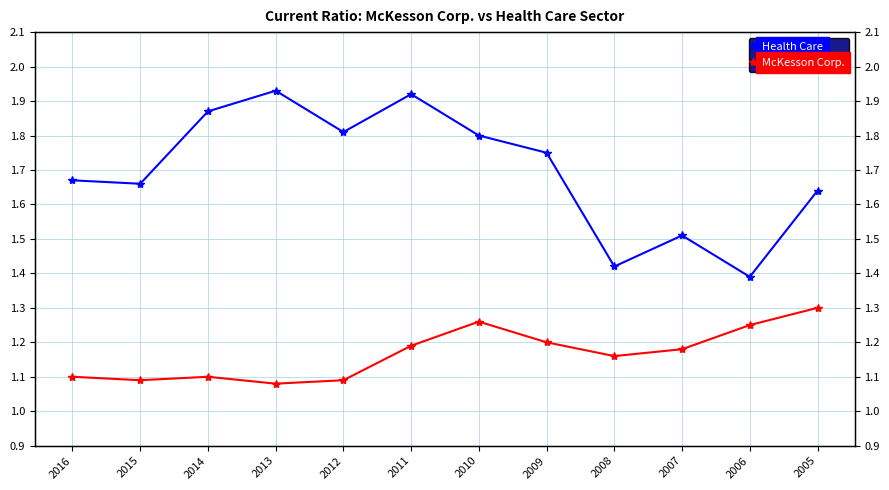

What is the difference between the McKesson Corp. values at 2009 and 2005?

0.1